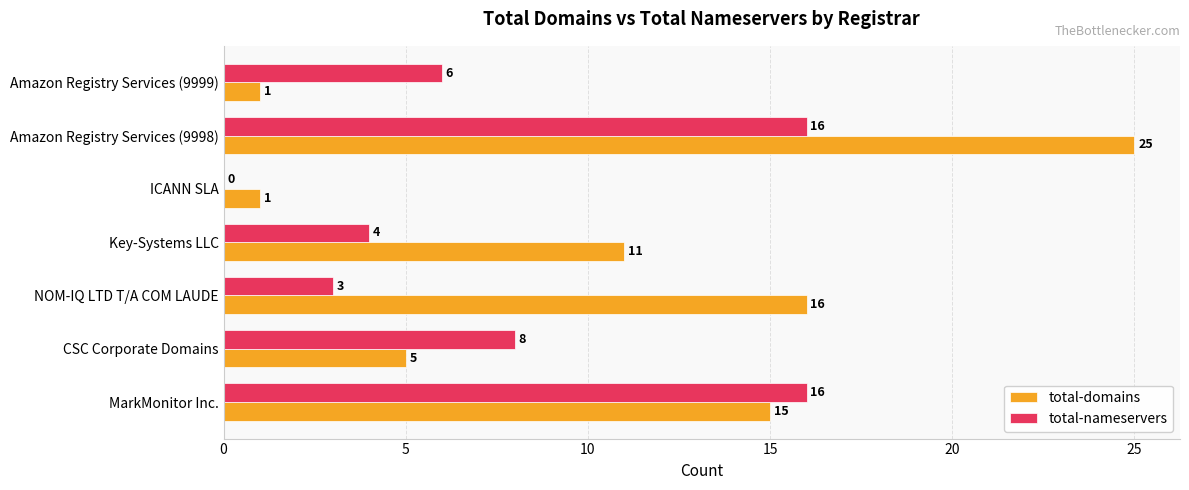

What is the sum of the total-domains values at Amazon Registry Services (9998) and MarkMonitor Inc.?

40